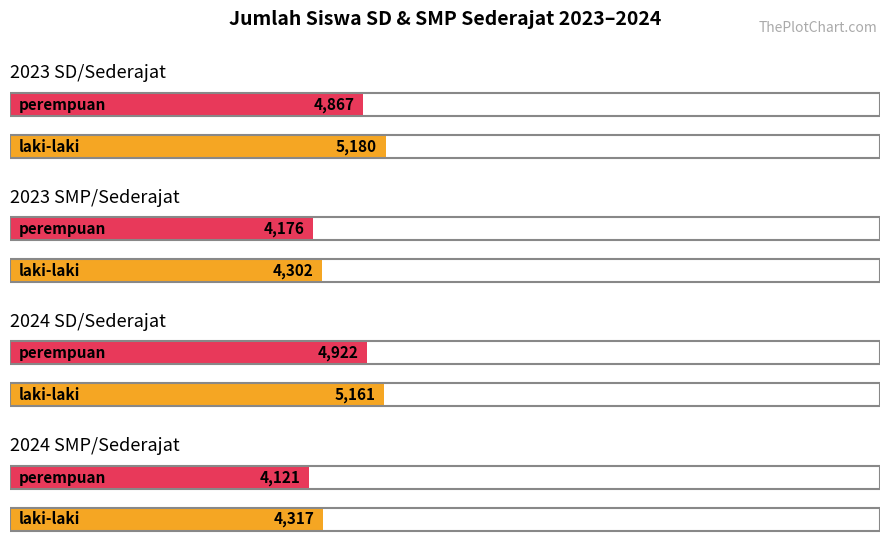

What is the average value of the laki_laki series?

4740